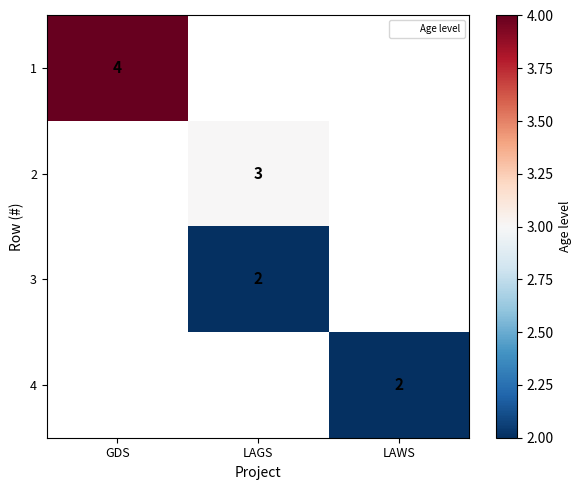

The value of 3 at LAGS is 1.3. True or false?

False